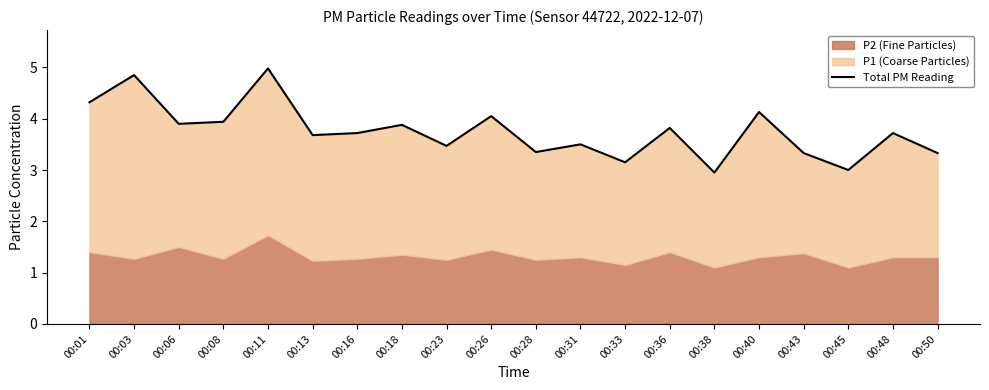

What is the value of the 4th point from the left?

3.9